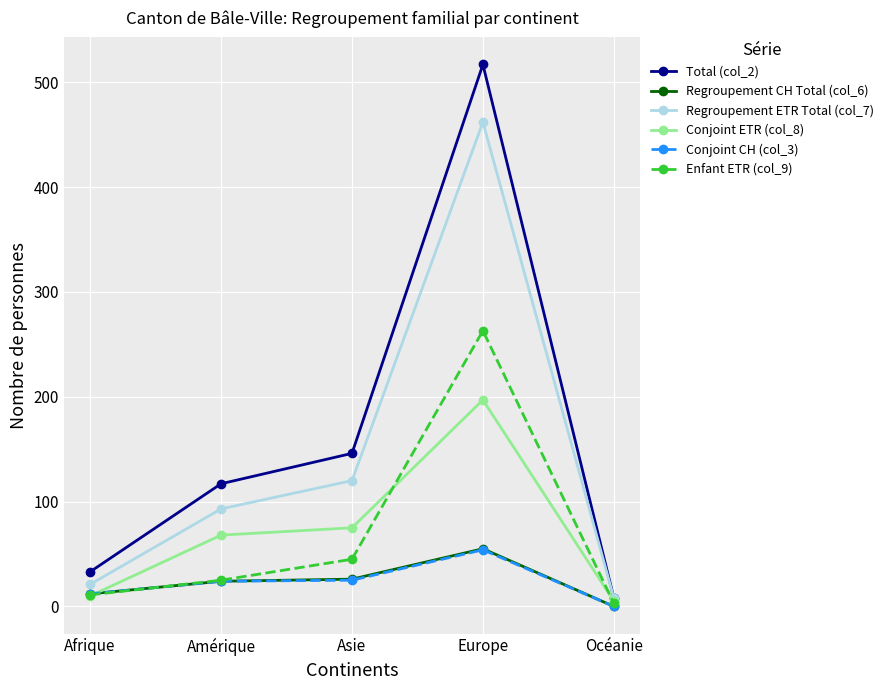

How many categories are shown in the chart?

5